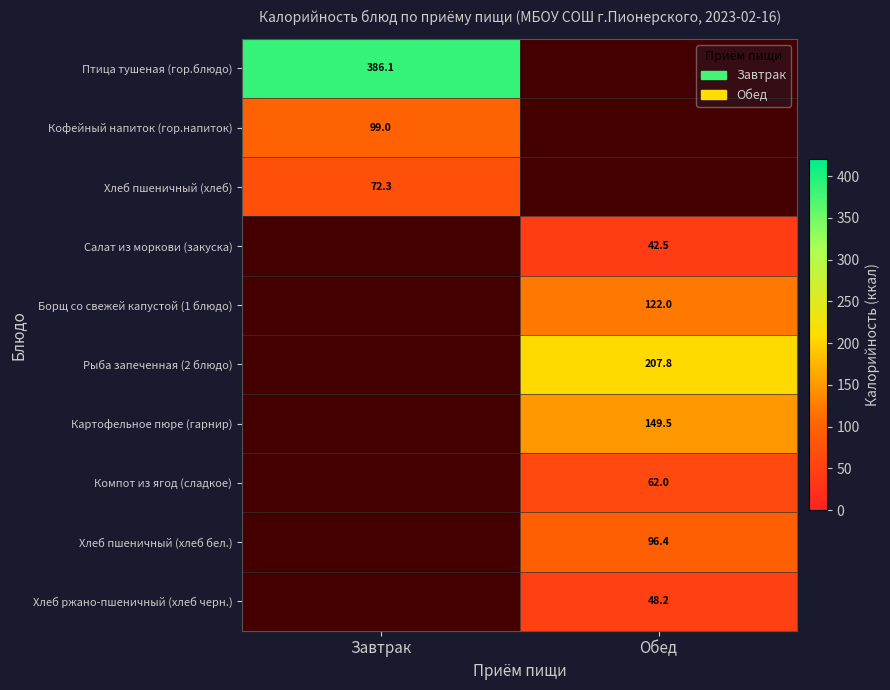

Which category has the highest value across all series?

Завтрак